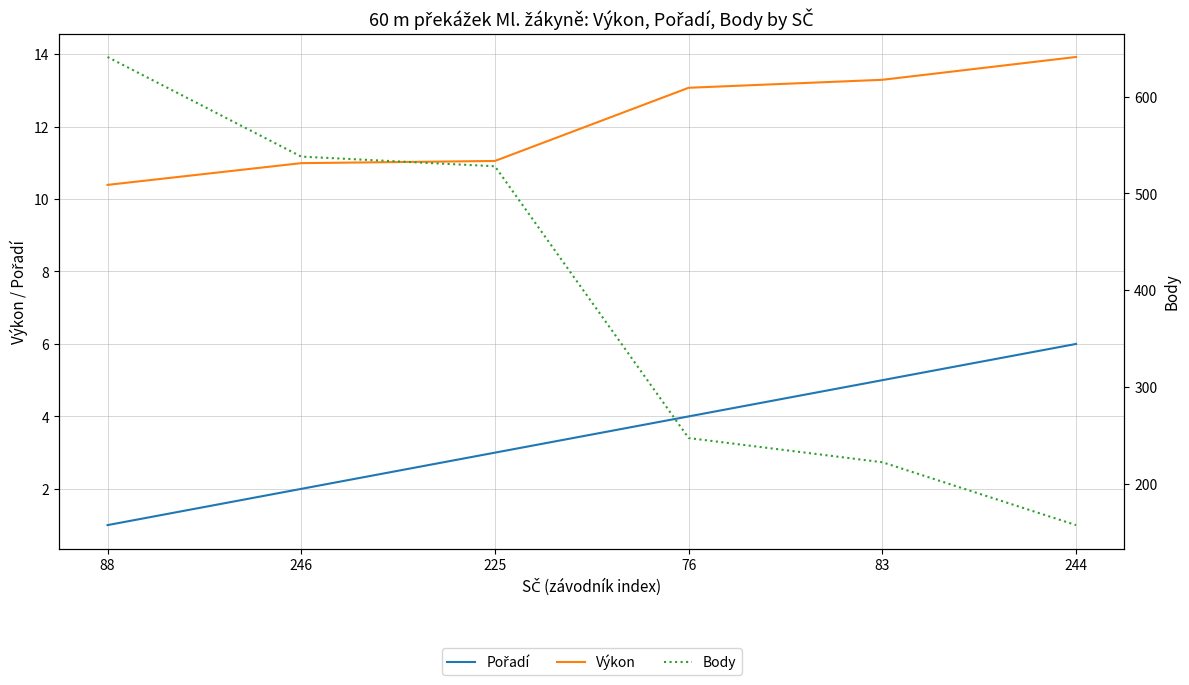

Does the chart have visible grid lines?

Yes